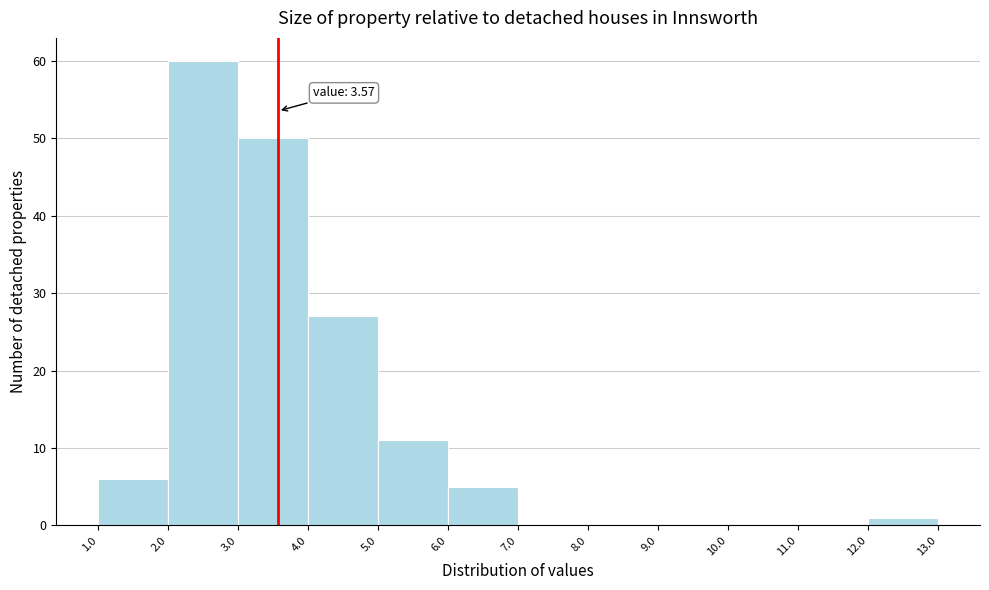

Over which range of the x-axis is the bar tallest?

2.0 to 3.0